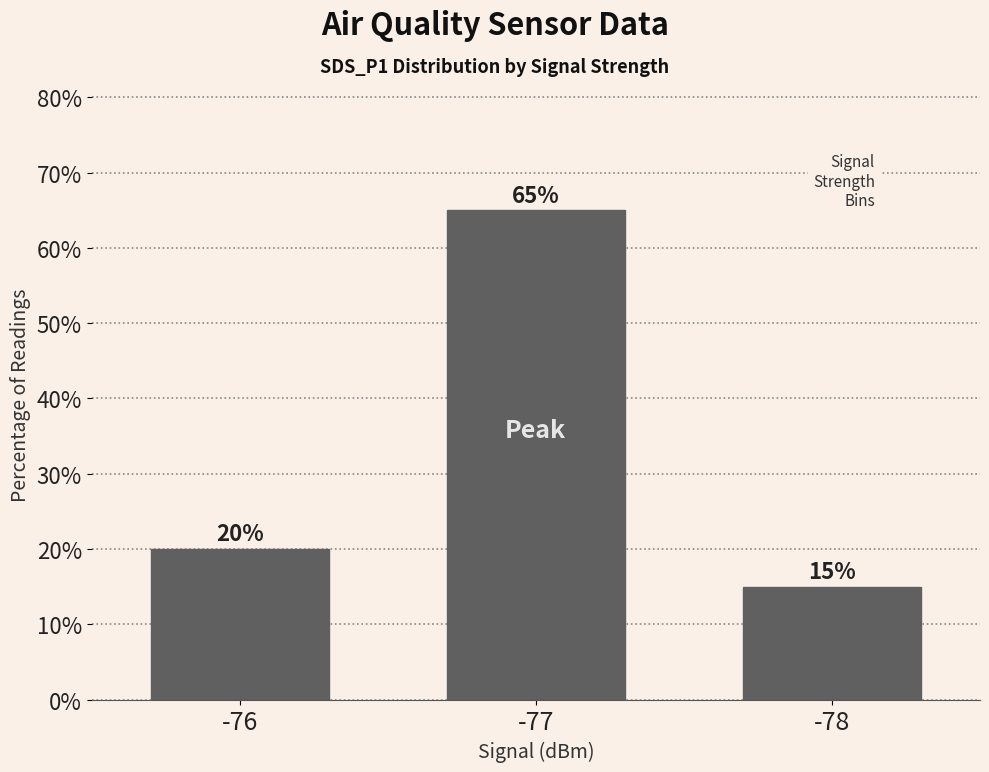

Count the number of data series in this chart.

1